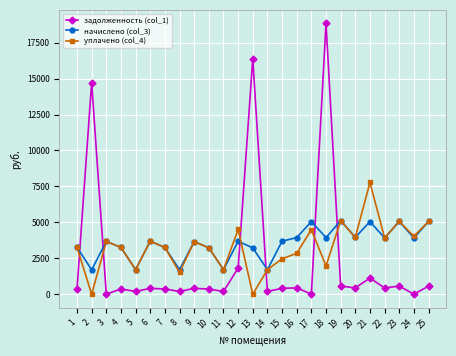

Rank the series by their maximum value, from highest to lowest.

задолженность (col_1), уплачено (col_4), начислено (col_3)